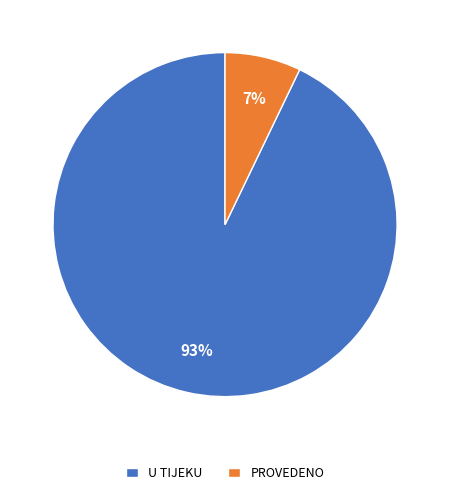

Is there any slice that represents more than half of the pie?

Yes